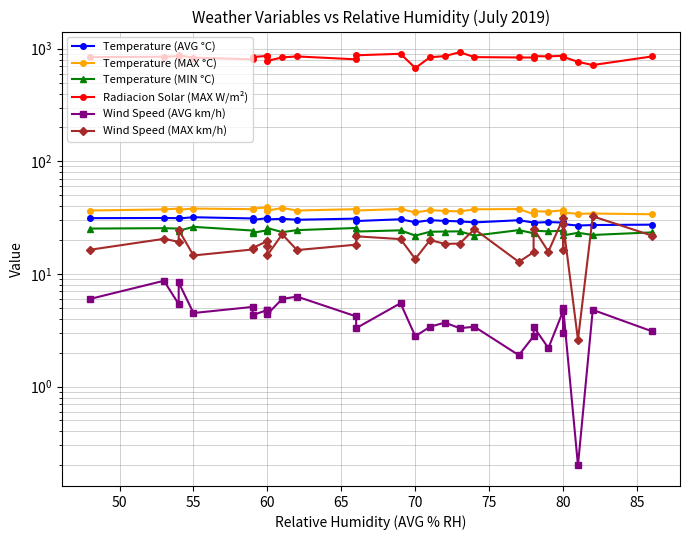

Is the value of Temperature (MAX °C) at 17 greater than the value of Wind Speed (MAX km/h) at 11?

Yes